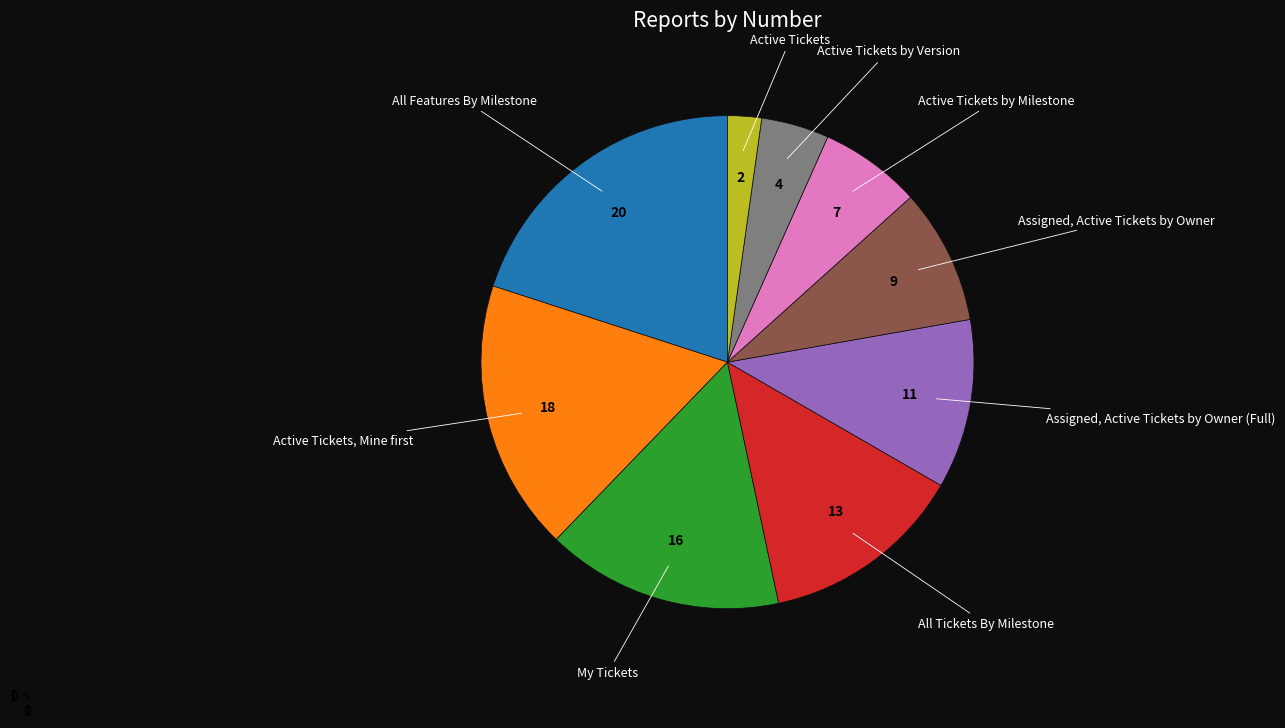

Is there a majority slice in this chart?

No